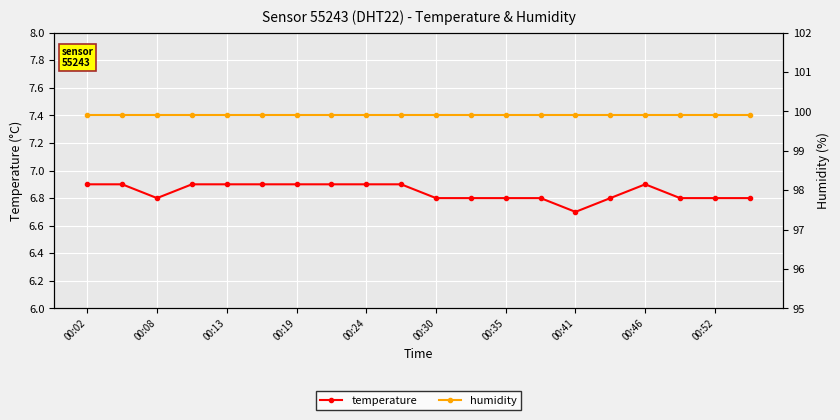

Where is the first local minimum for temperature?

00:08